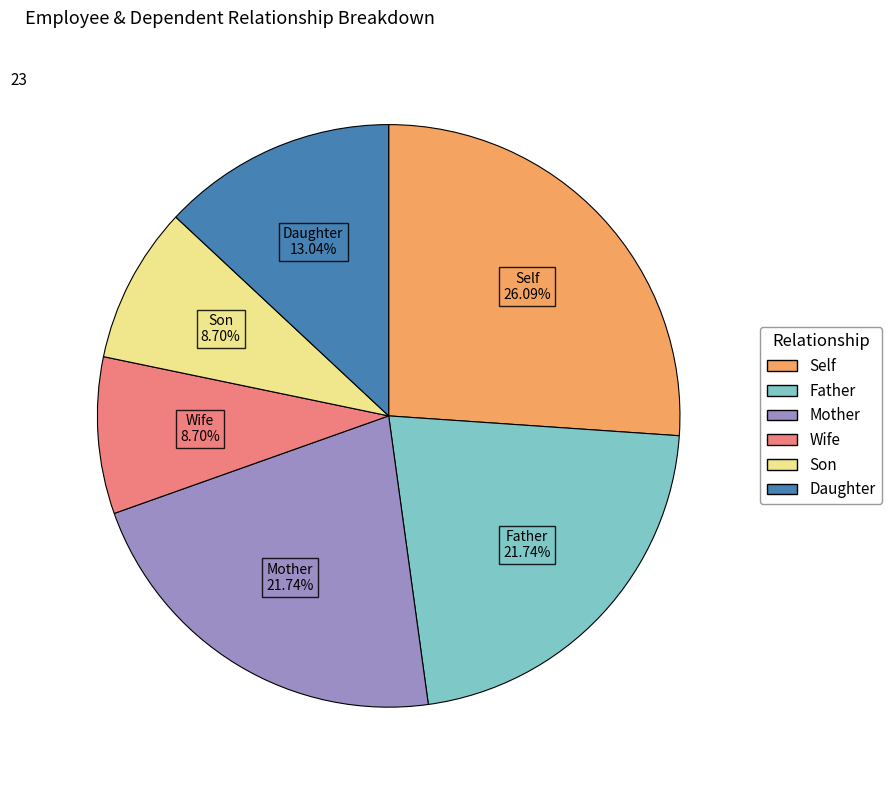

Which slice is the largest?

Self